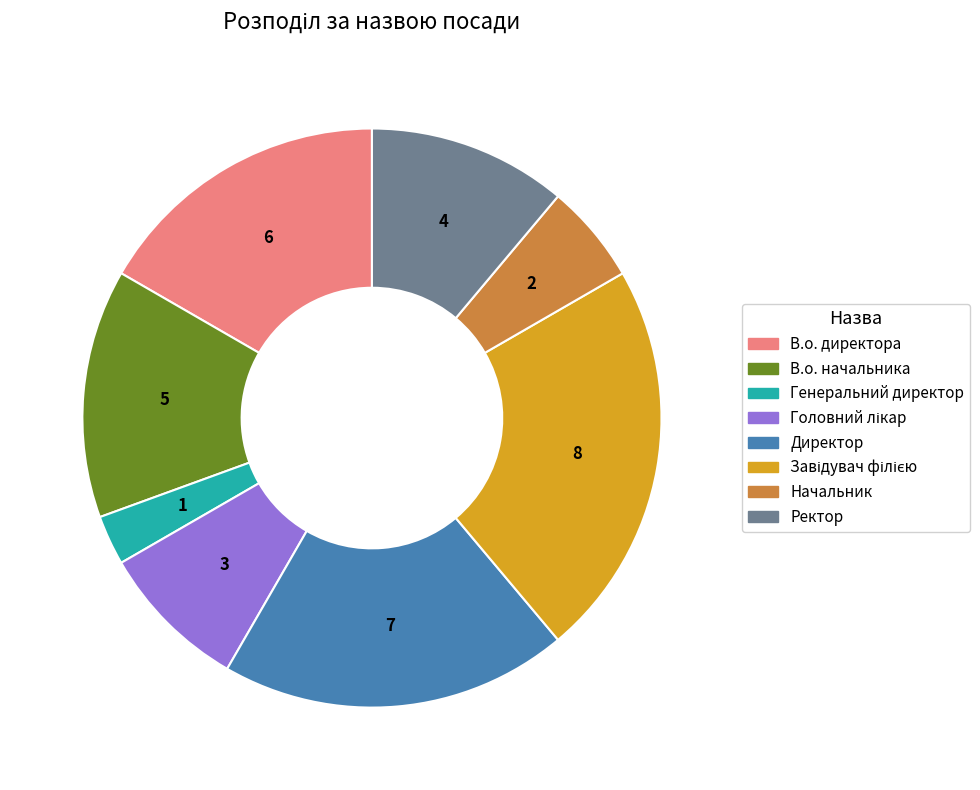

Which slice is the smallest?

Генеральний директор